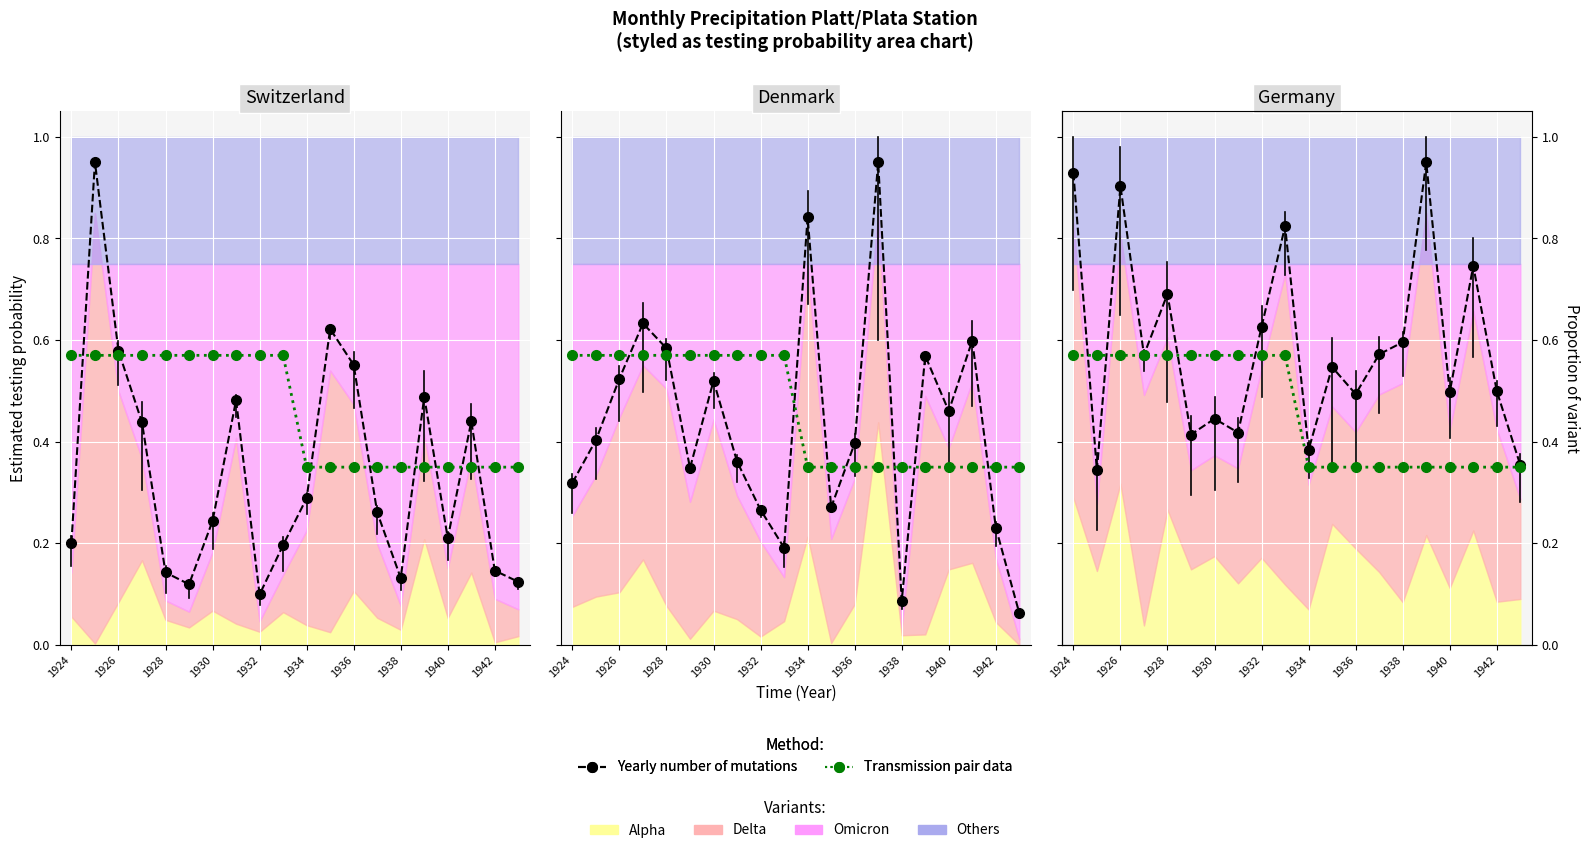

What is the label of the 20th point from the right?

1924